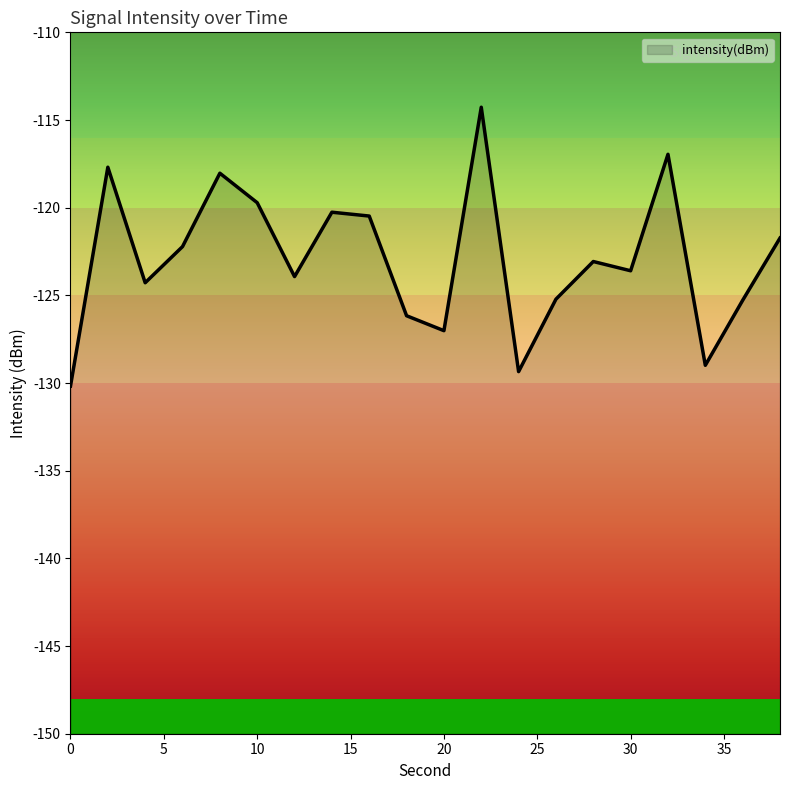

Is it true that the value at 24 is -39.5?

False